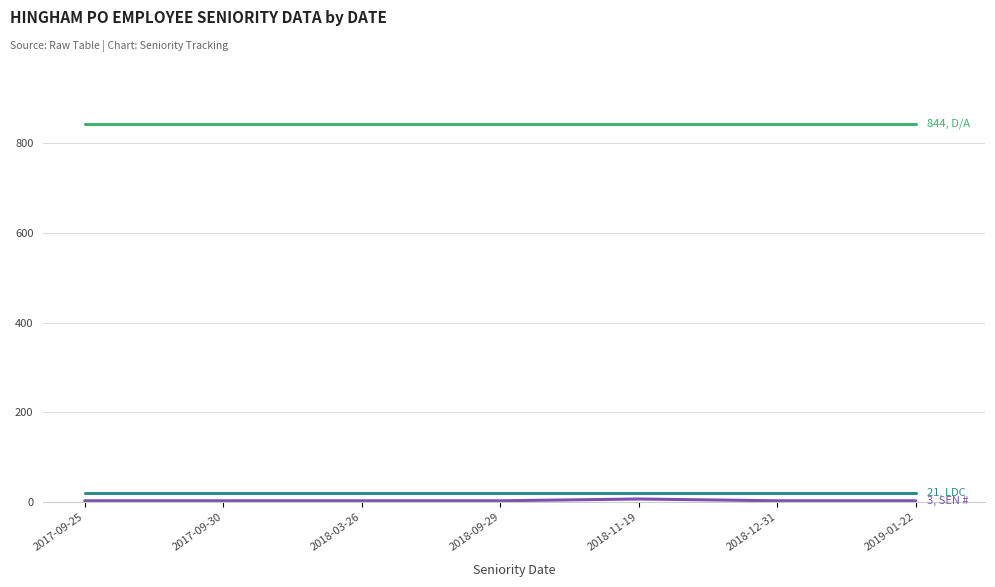

What is the total value across all series at 2018-09-29?

868